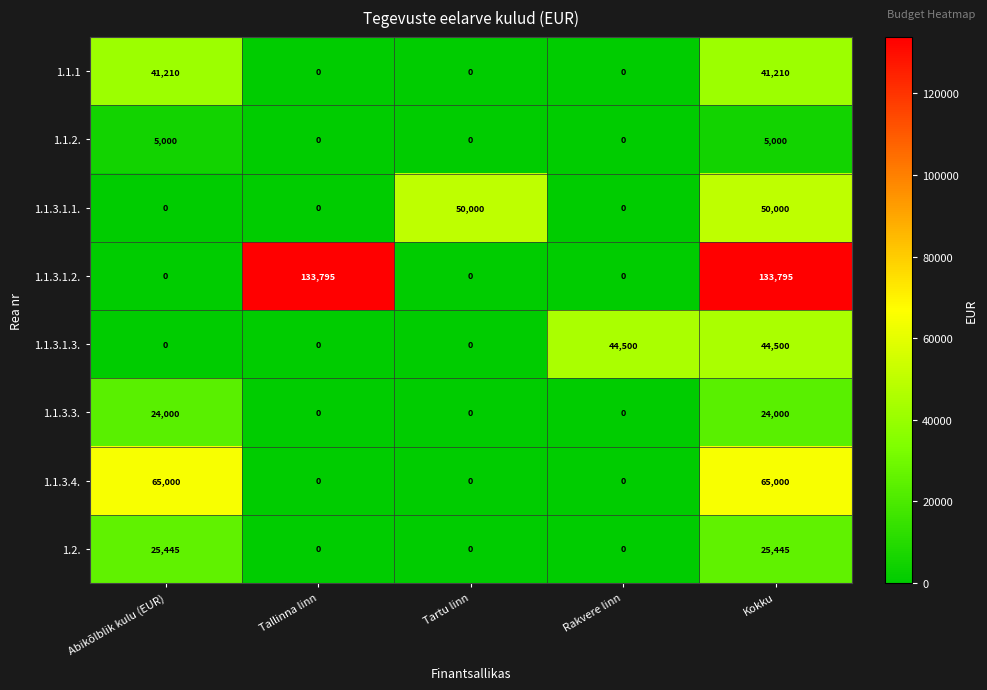

What is the difference between the 1.1.3.1.3. values at Kokku and Abikõlblik kulu (EUR)?

44500